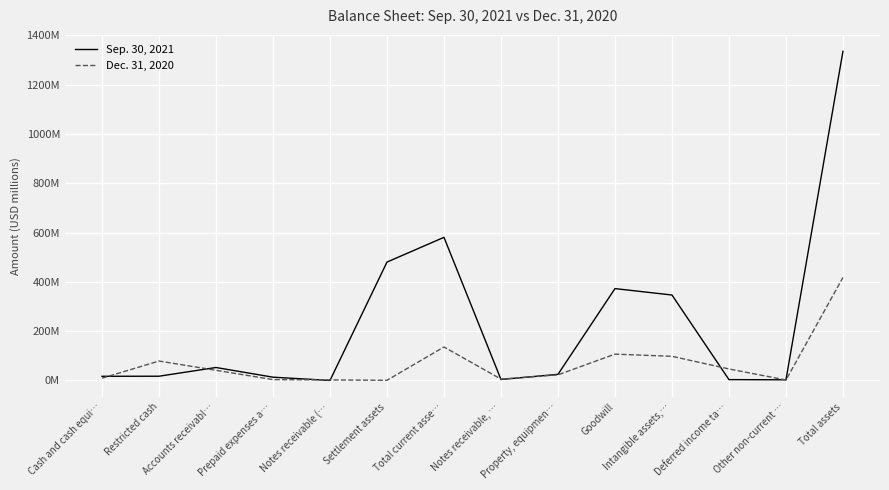

Is this an area chart (filled region under the line)?

No